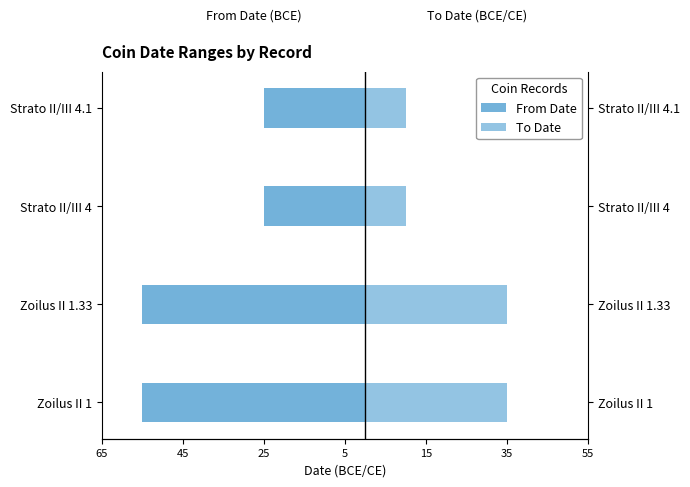

Is it true that To Date equals 10 at Strato II/III 4?

True